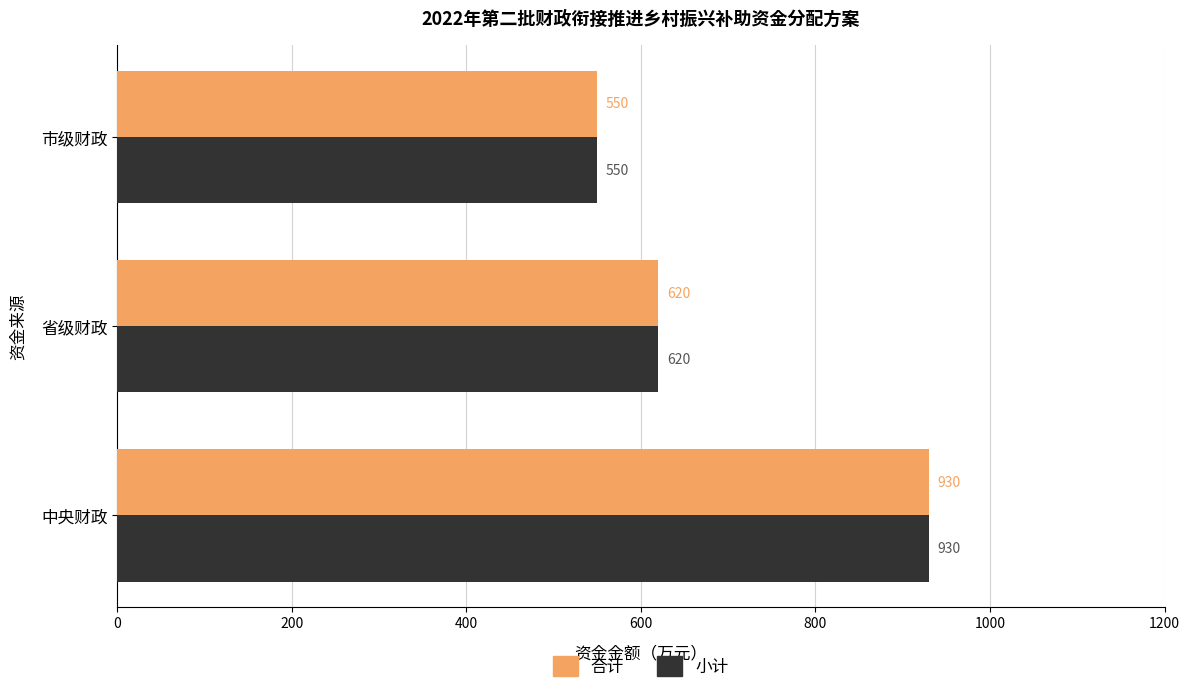

At which category is the sum across all series the highest?

中央财政